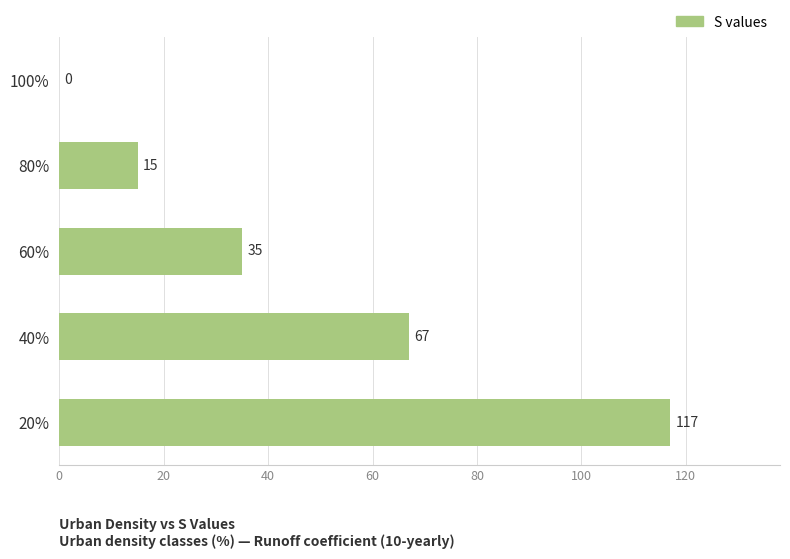

Is it true that the value at 100% is -62?

False